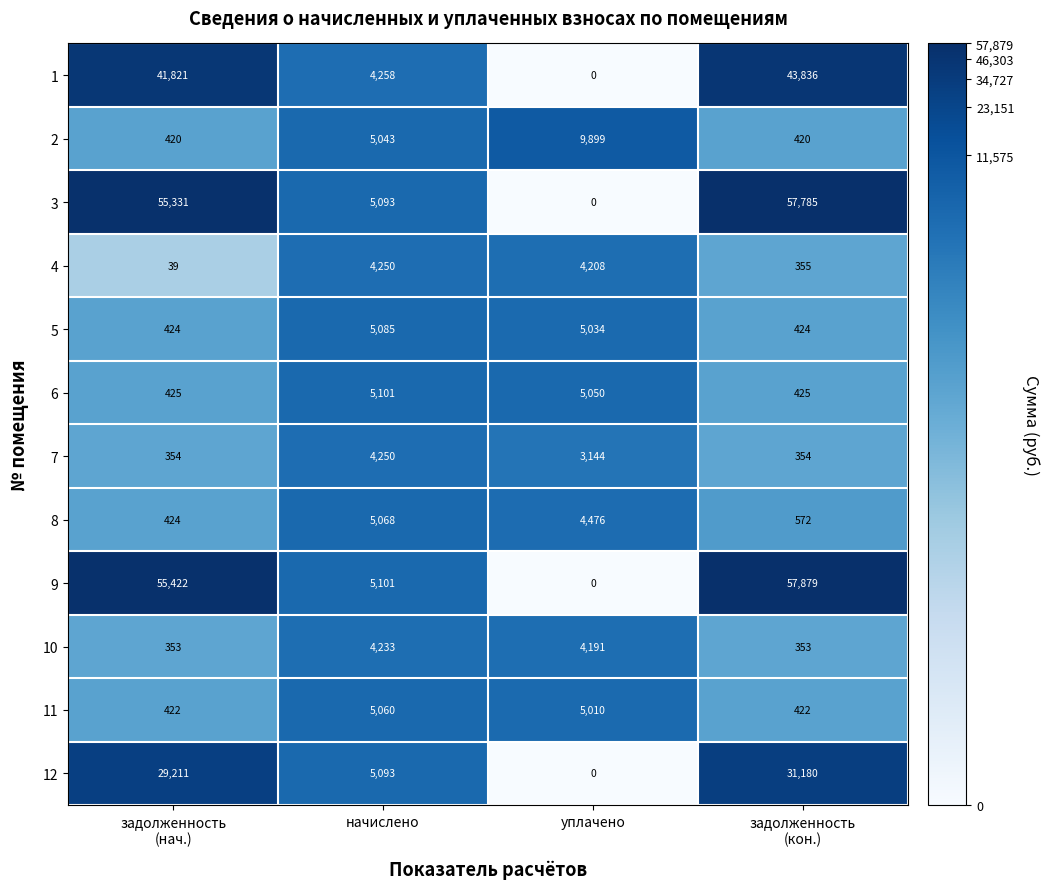

Which series has the widest spread of values?

9